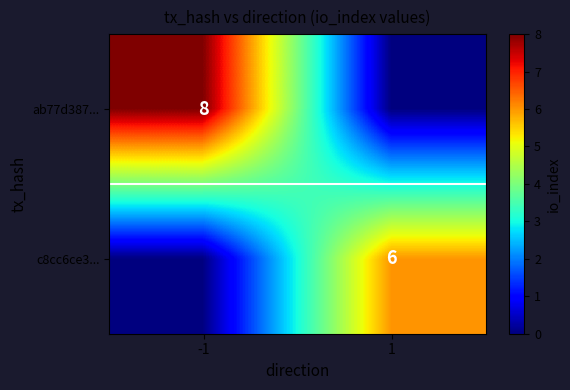

The ab77d387... series shows 8 at -1. True or false?

True